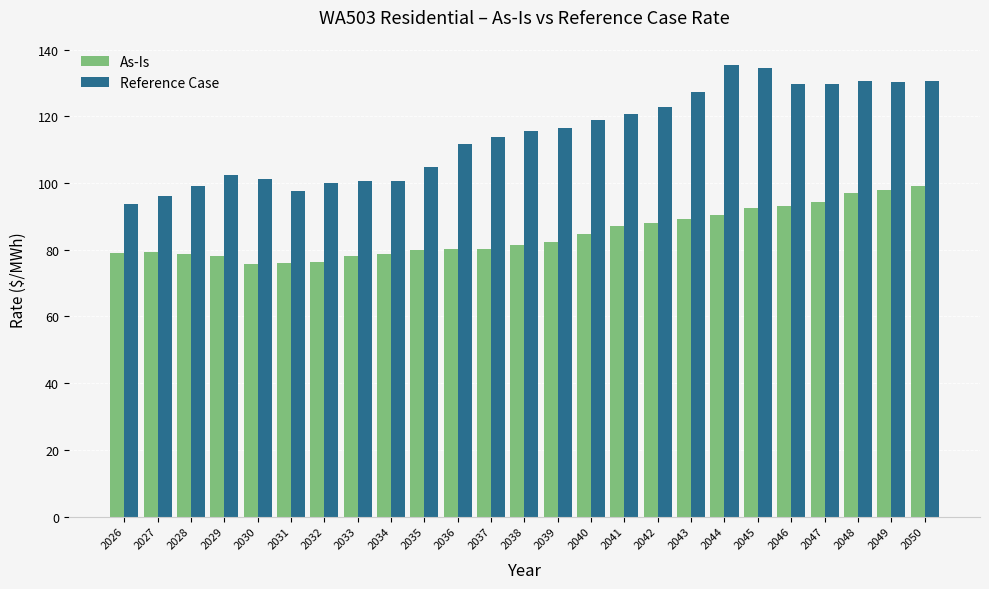

At which label does As-Is first exceed 81?

2038